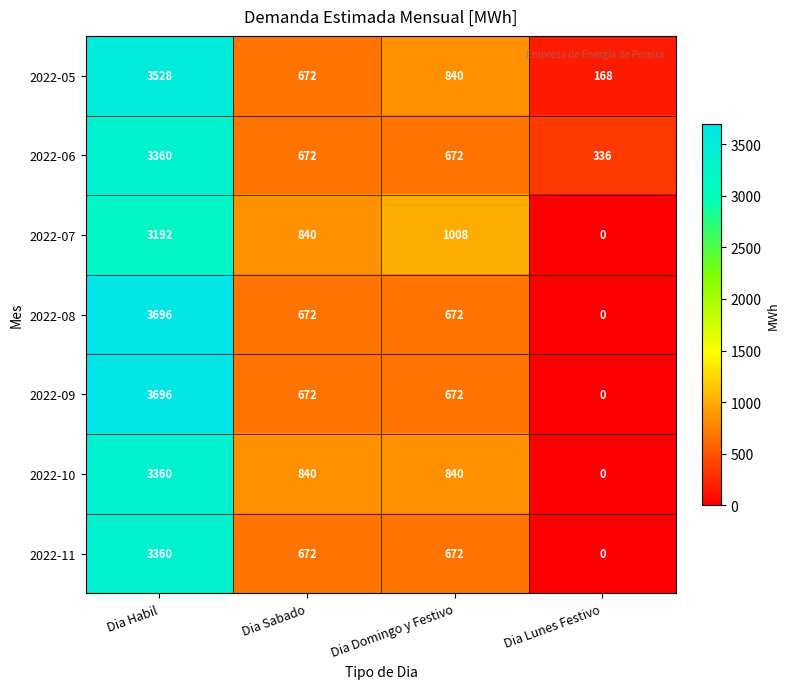

What is the difference between the highest and lowest values at Dia Sabado?

168